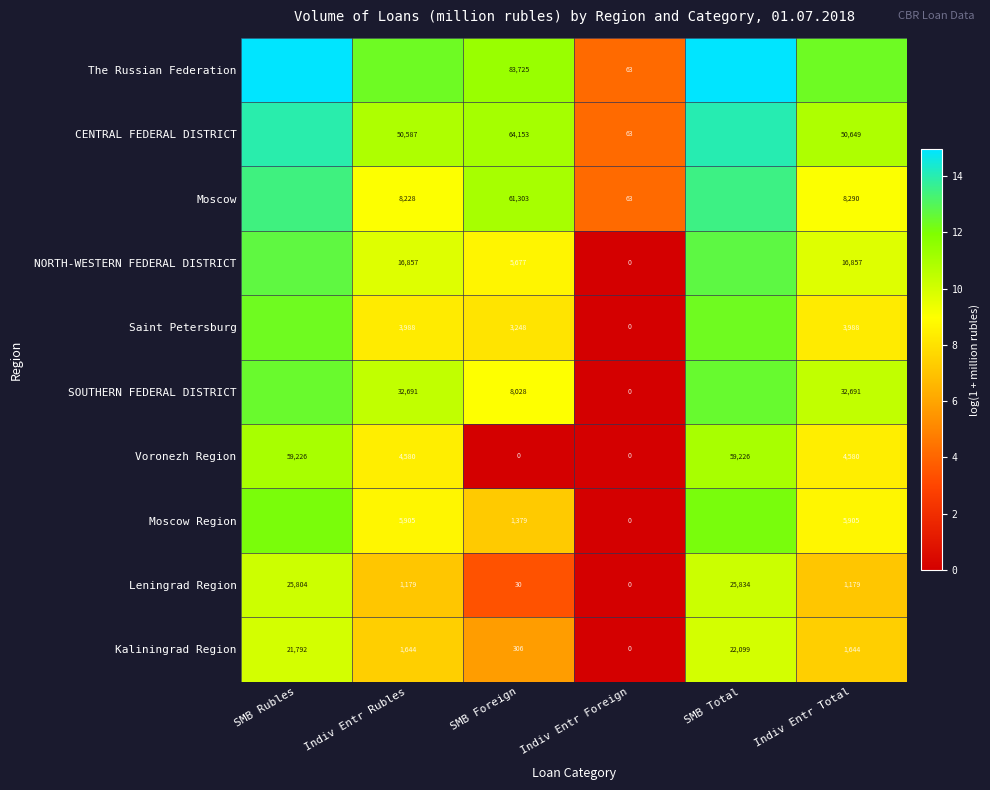

Which has a higher value, SMB Rubles or Indiv Entr Foreign?

SMB Rubles